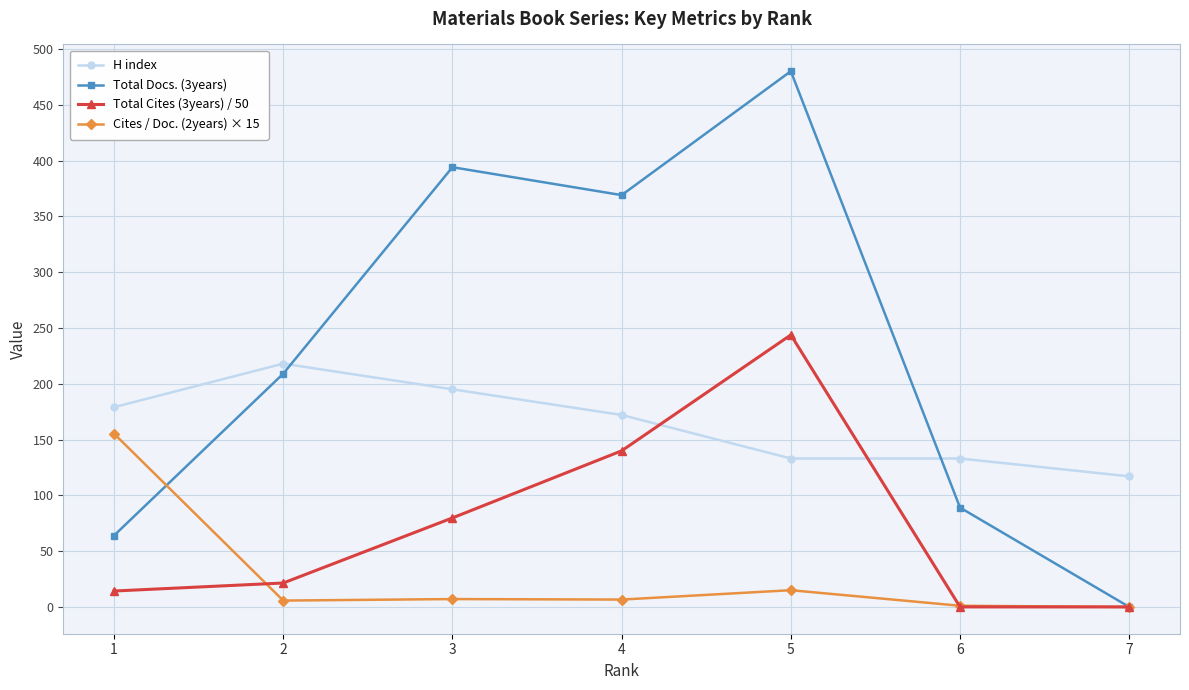

True or false: Total Cites (3years) / 50 has more than 2 interior local peaks.

False